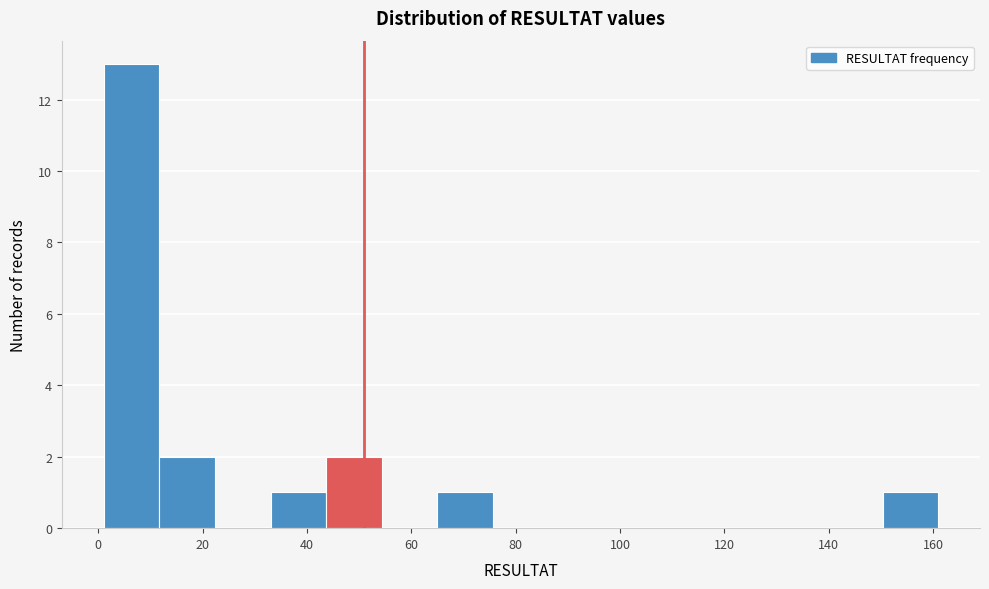

Reading left to right, transcribe this chart: for each bar, give the range it covers on the x-axis and its height. Neither the bar edges nor the heights are printed on the chart, so give them approximately, as read against the axes.

2 to 12: 13
12 to 22: 2
22 to 34: 0
34 to 44: 1
44 to 54: 2
54 to 66: 0
66 to 76: 1
76 to 86: 0
86 to 98: 0
98 to 108: 0
108 to 118: 0
118 to 130: 0
130 to 140: 0
140 to 150: 0
150 to 162: 1